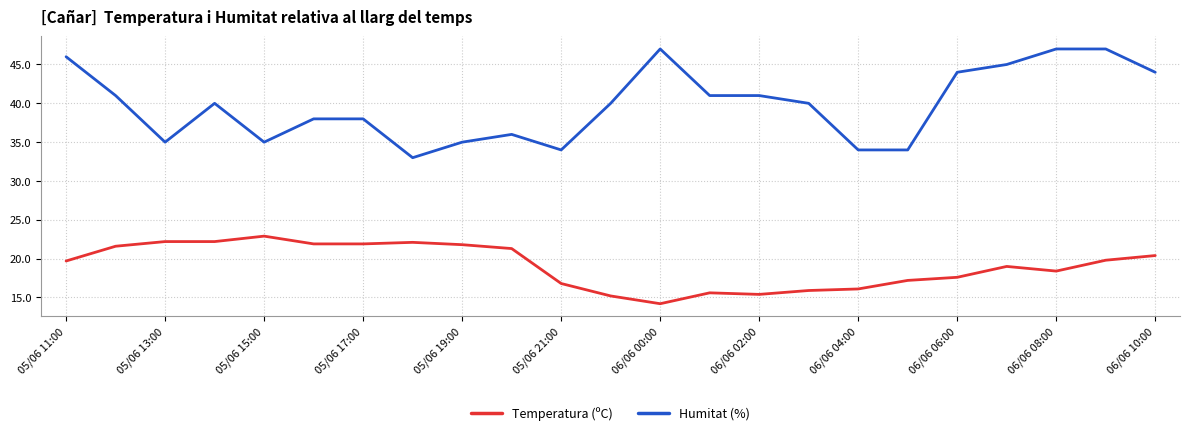

Which series has the widest spread of values?

Humitat (%)